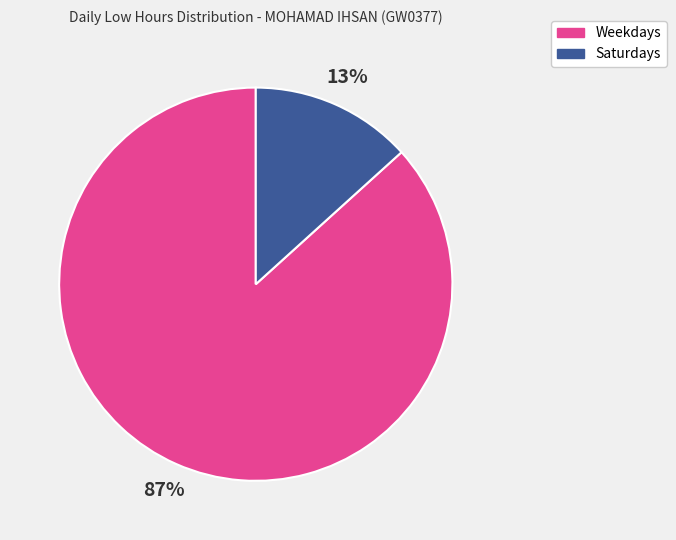

To the nearest percent, what percentage of the pie is Weekdays?

87%